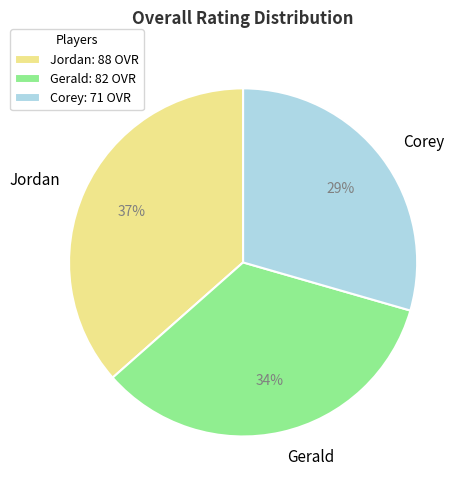

To the nearest percent, what percentage of the pie is Jordan?

37%